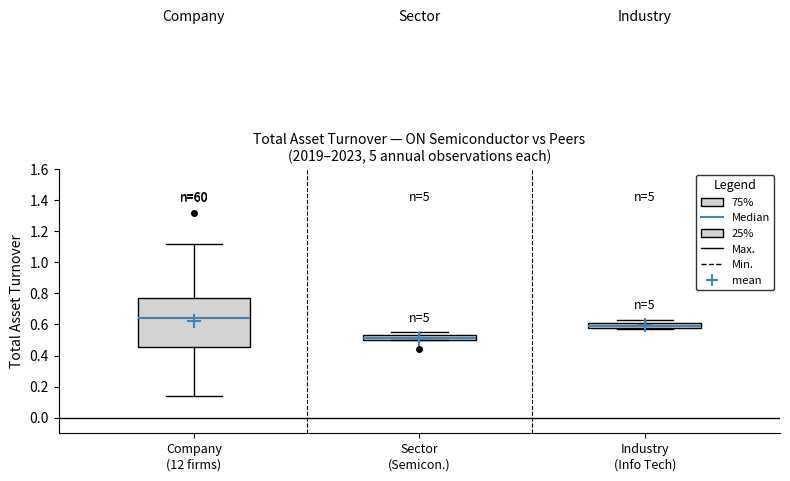

Reading left to right, read every box against the y-axis: the position of its median line, the range the box covers, and the ends of its whiskers. The values are not printed on the chart, so give them approximately, as read against the axis.

Company (12 firms): median 0.64, box 0.46 to 0.78, whiskers 0.14 to 1.12
Sector (Semicon.): median 0.52, box 0.50 to 0.54, whiskers 0.50 to 0.56
Industry (Info Tech): median 0.60, box 0.58 to 0.62, whiskers 0.58 (just below the box's lower edge) to 0.64